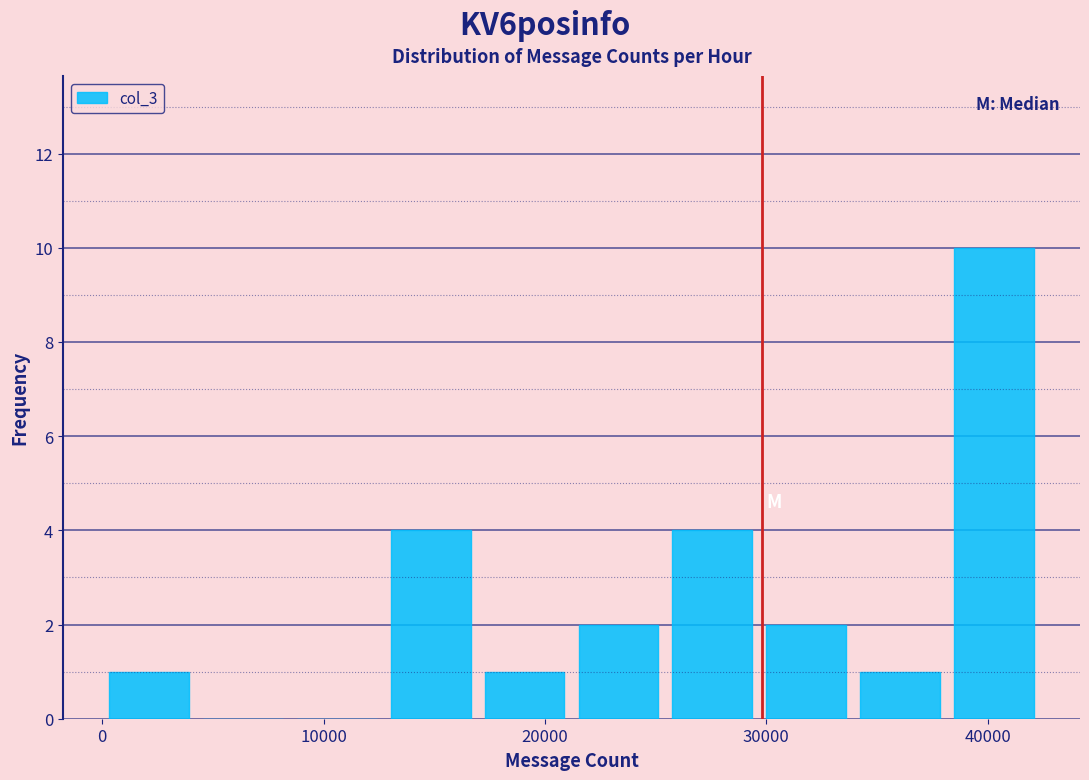

Reading left to right, list every bar in this chart as the range it spans on the x-axis followed by its height. Neither the bar edges nor the heights are printed on the chart, so give them approximately, as read against the axes.

0 to 4000: 1
4000 to 8000: 0
8000 to 13000: 0
13000 to 17000: 4
17000 to 21000: 1
21000 to 25000: 2
25000 to 30000: 4
30000 to 34000: 2
34000 to 38000: 1
38000 to 42000: 10